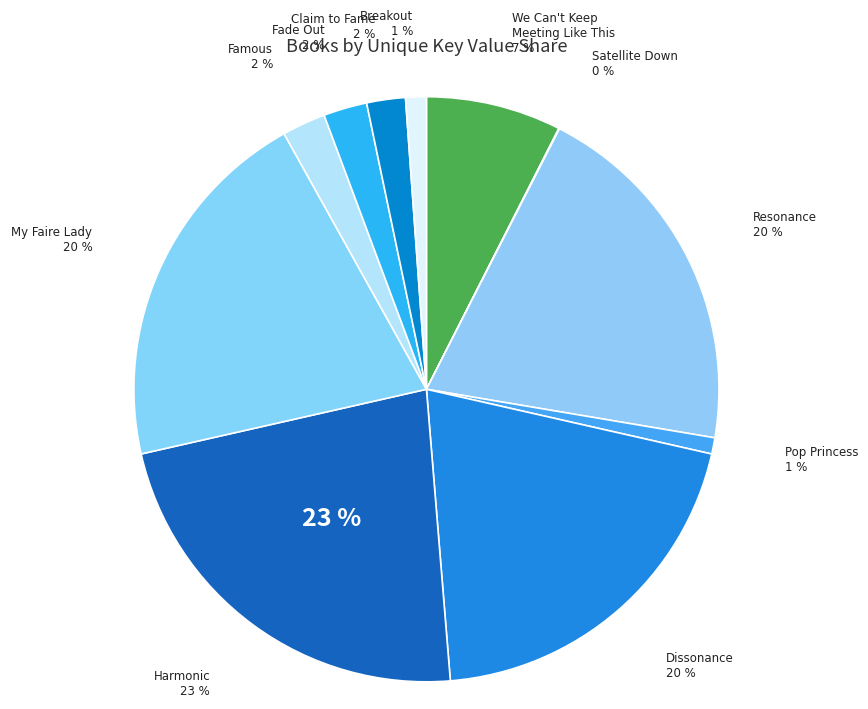

The Dissonance slice represents 20% of the pie. True or false?

True